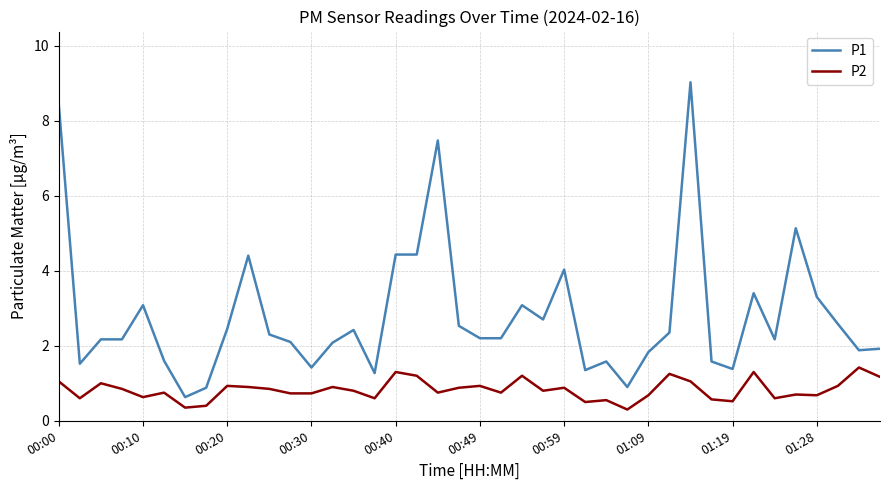

True or false: P2 has more than 1 interior local peaks.

True